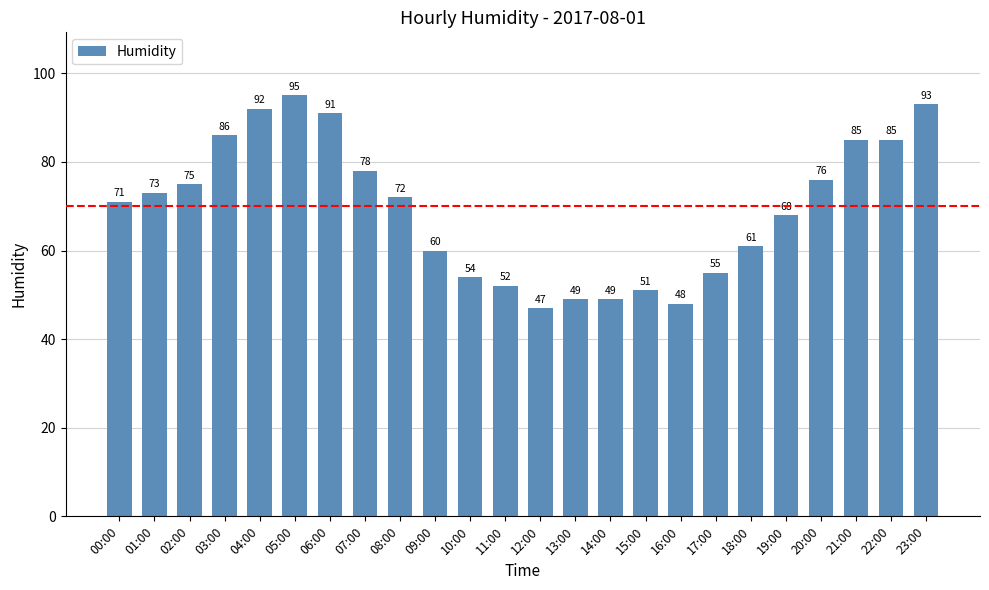

What is the approximate value at 22:00?

85